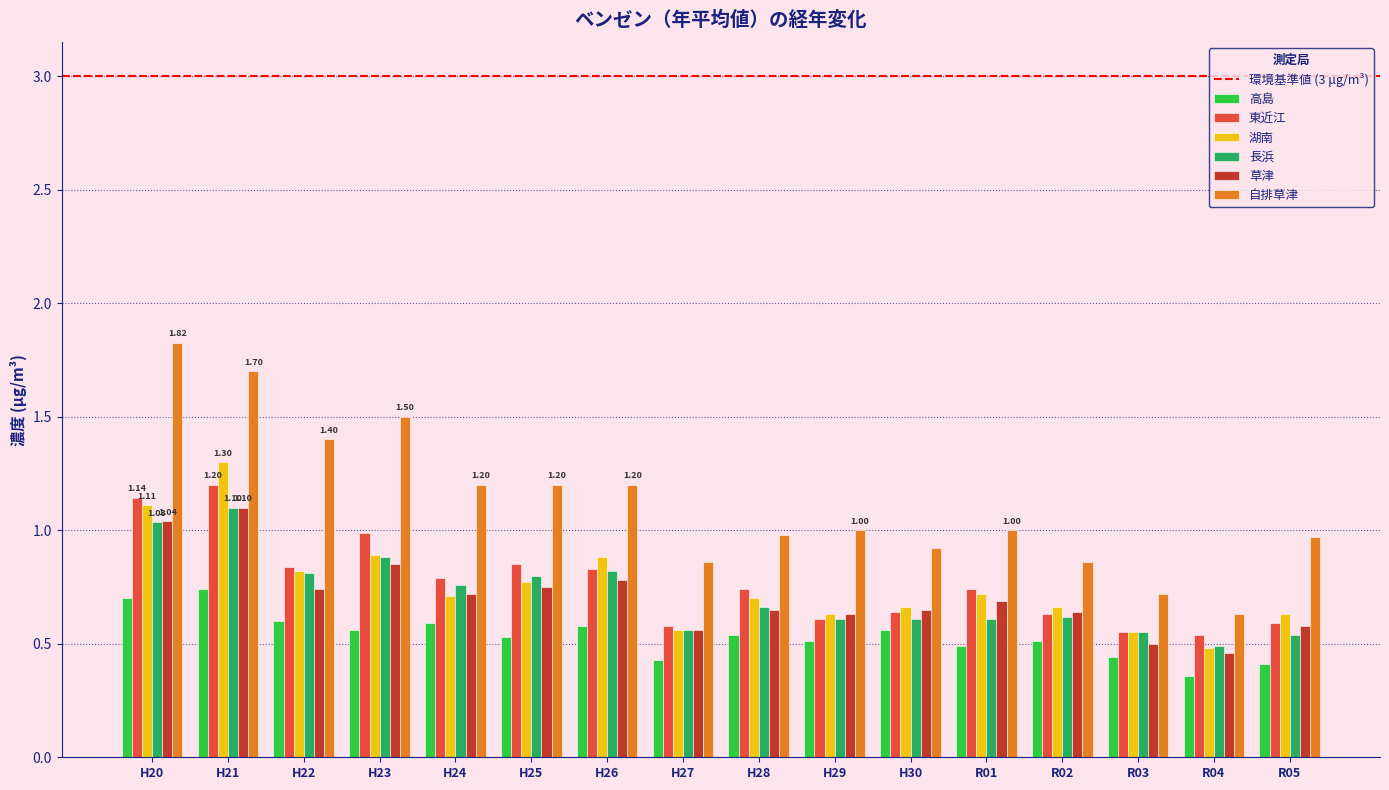

Between H20 and H24, which series saw the biggest shift?

自排草津